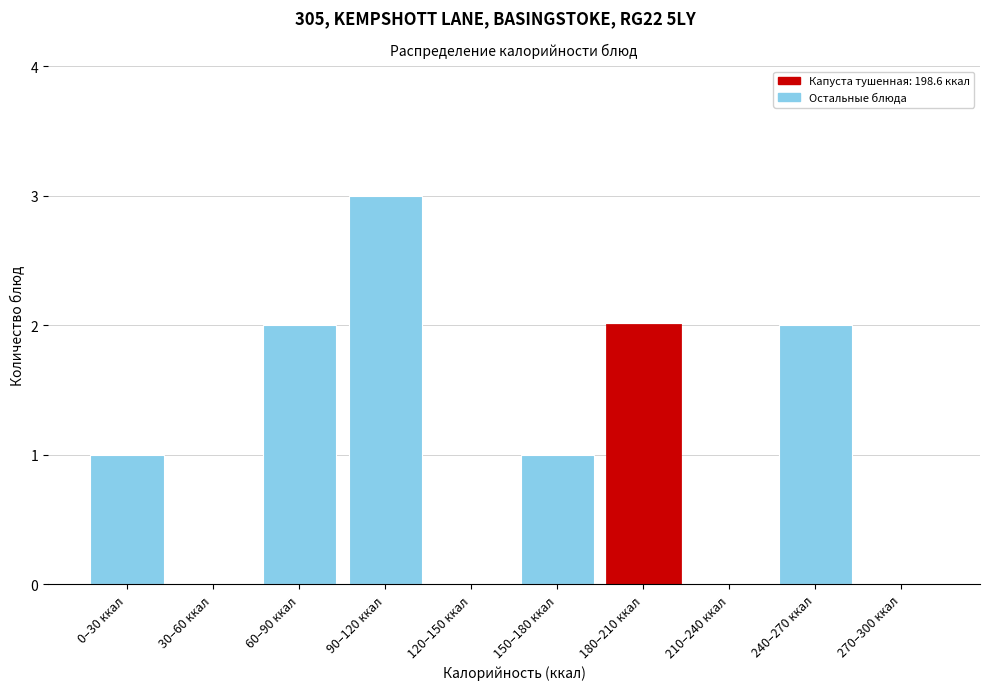

Reading left to right, extract all data points from this chart.

0–30 ккал=1	30–60 ккал=0	60–90 ккал=2	90–120 ккал=3	120–150 ккал=0	150–180 ккал=1	180–210 ккал=2	210–240 ккал=0	240–270 ккал=2	270–300 ккал=0